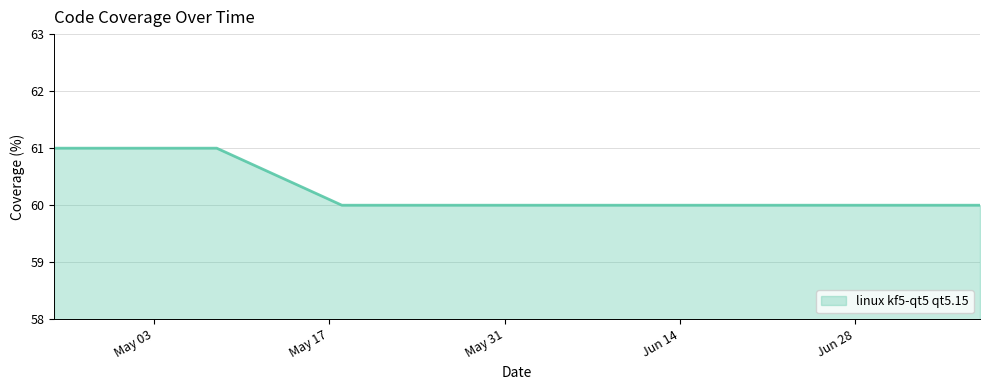

What is the greatest value displayed?

61